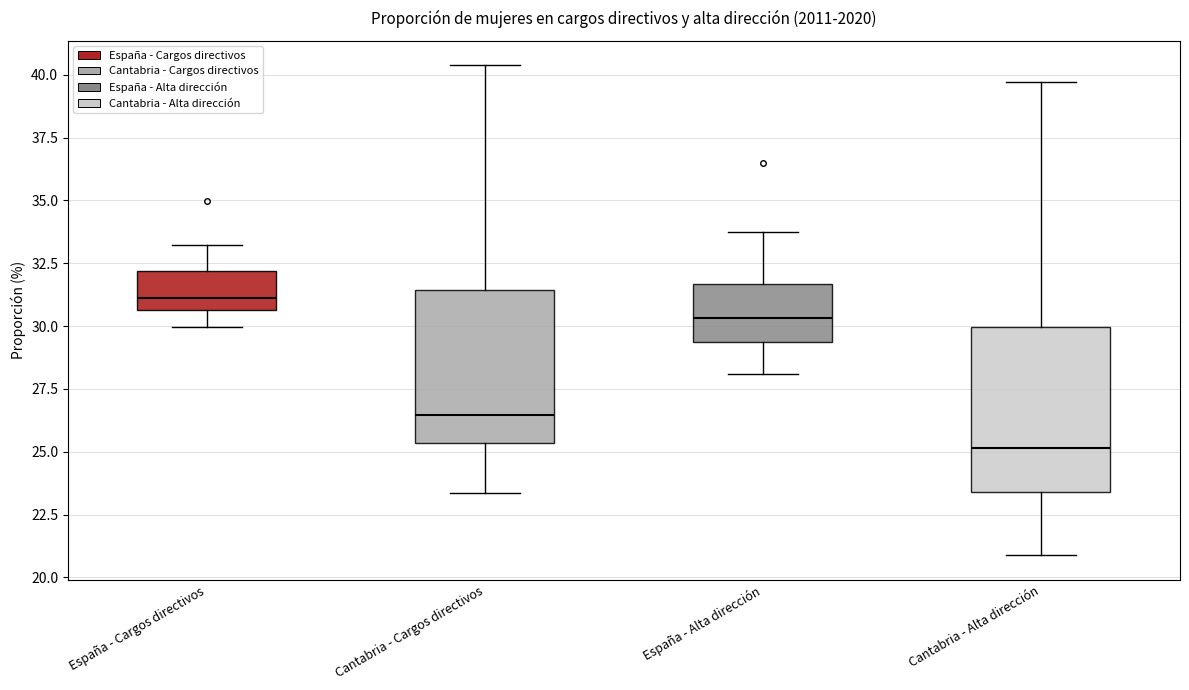

Which box's median line is the lowest?

Cantabria - Alta dirección